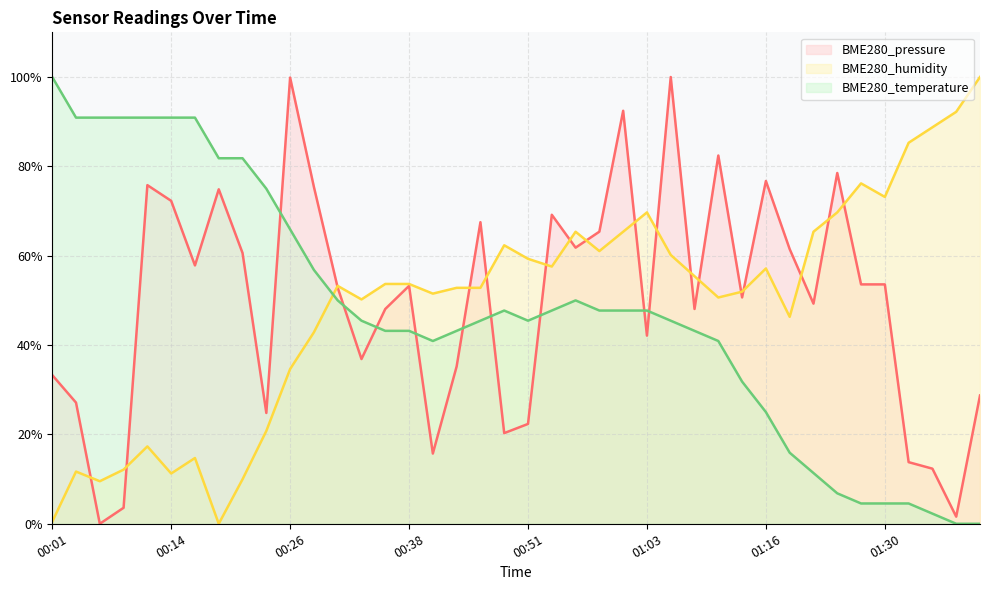

Count the number of data series in this chart.

3